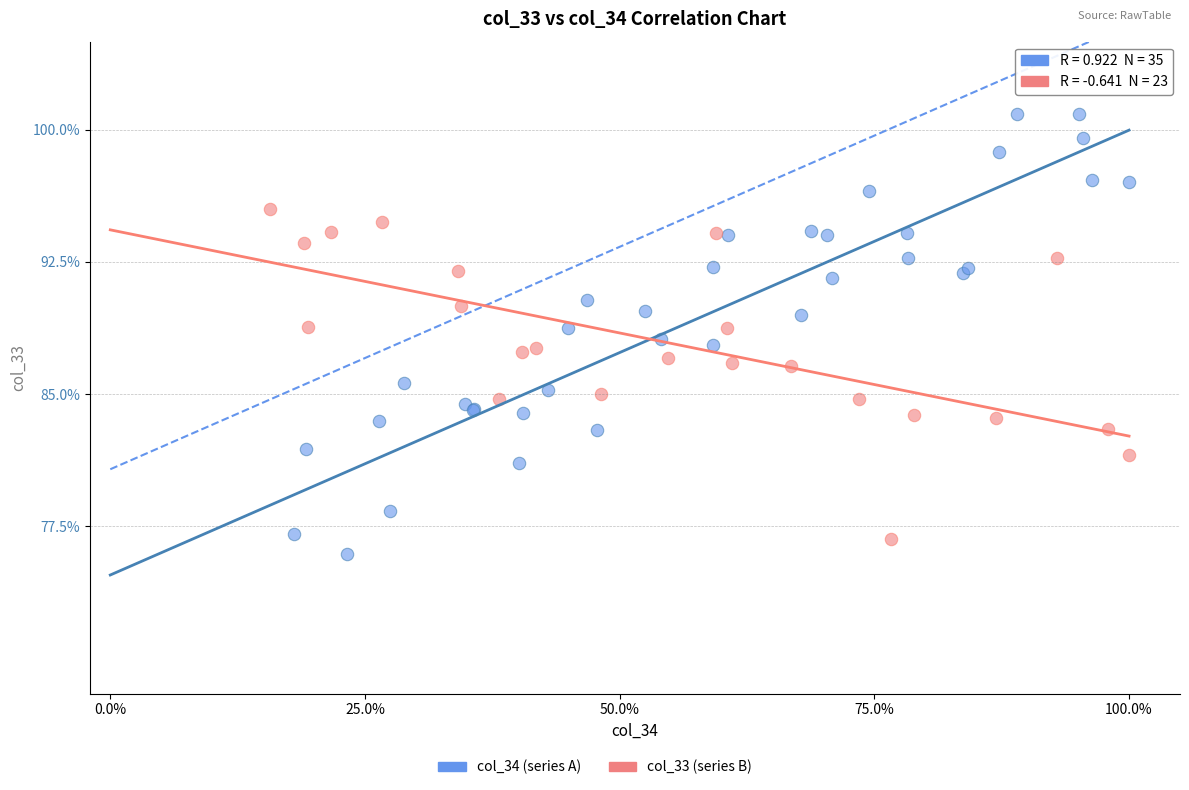

Which series has the largest Y range (max minus min)?

col_34 (series A)